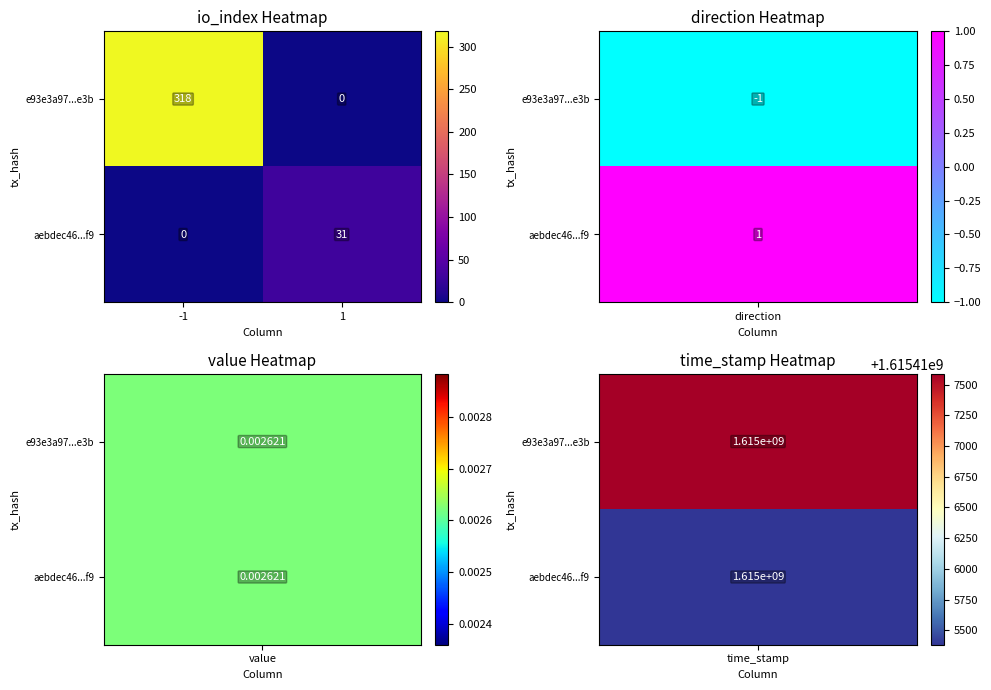

What is the maximum value shown in the chart?

318